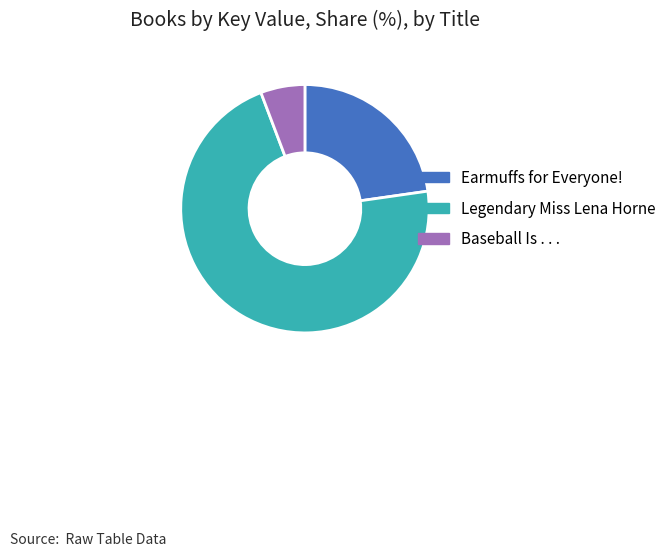

Between Baseball Is . . . and Earmuffs for Everyone!, which is larger?

Earmuffs for Everyone!